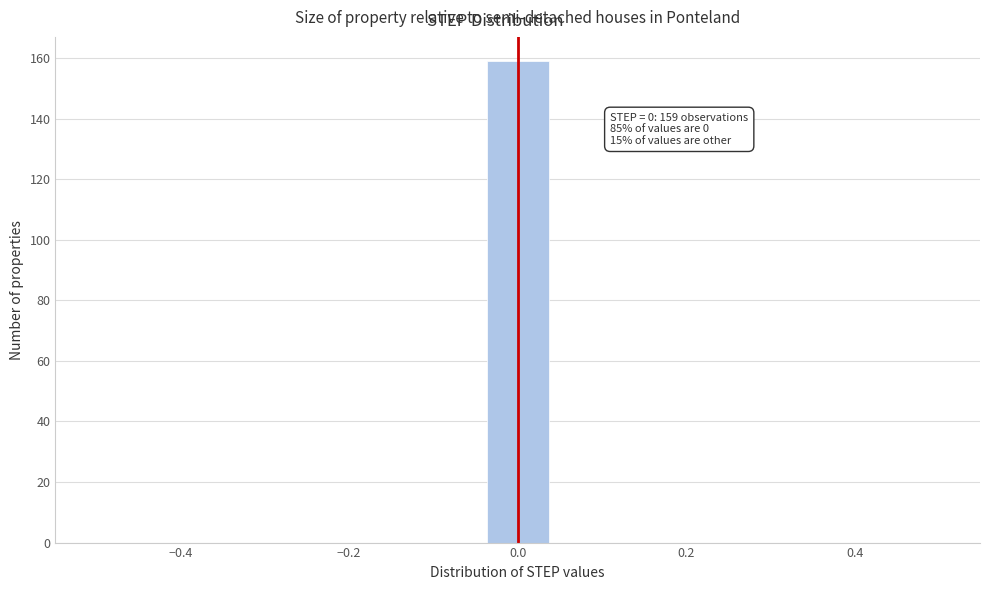

Read against the x-axis, roughly where is the centre of the tallest bar?

0.00